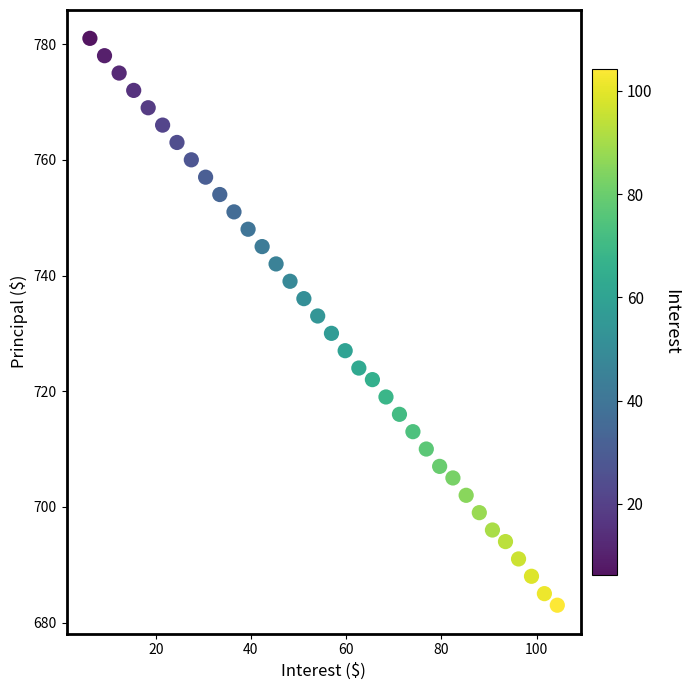

What is the range of Y values (max minus min)?

98